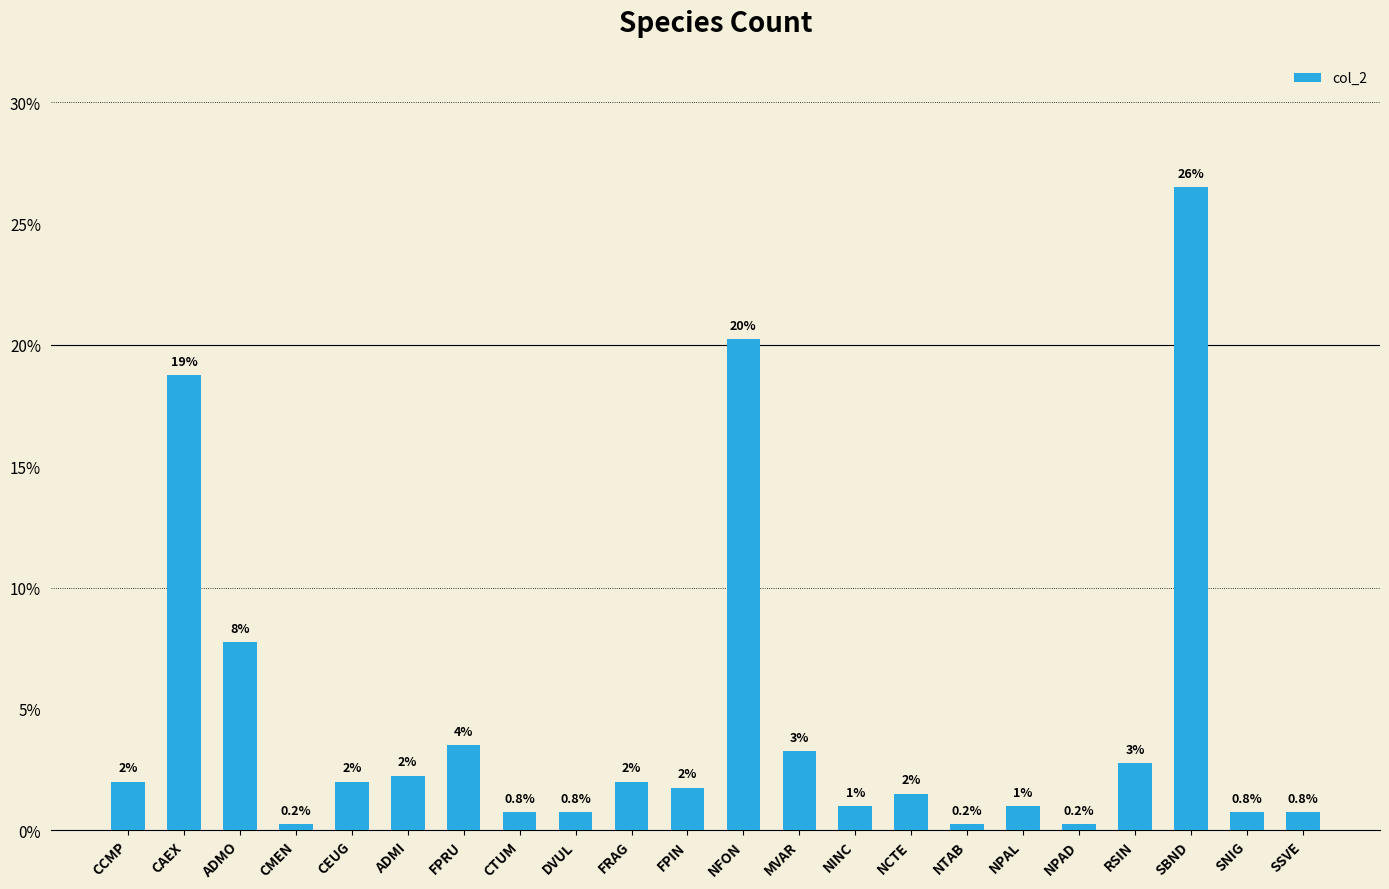

At which category does the chart reach its peak across all series?

SBND